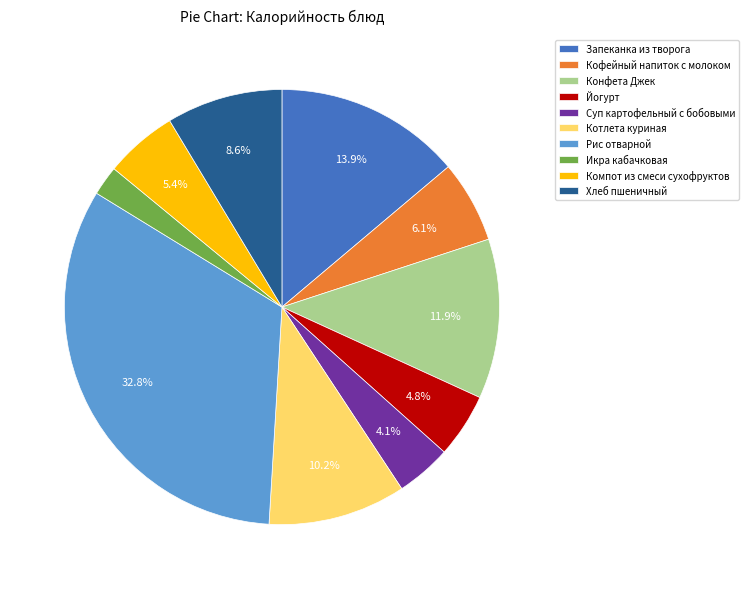

Does Хлеб пшеничный account for over 50% of the chart?

No